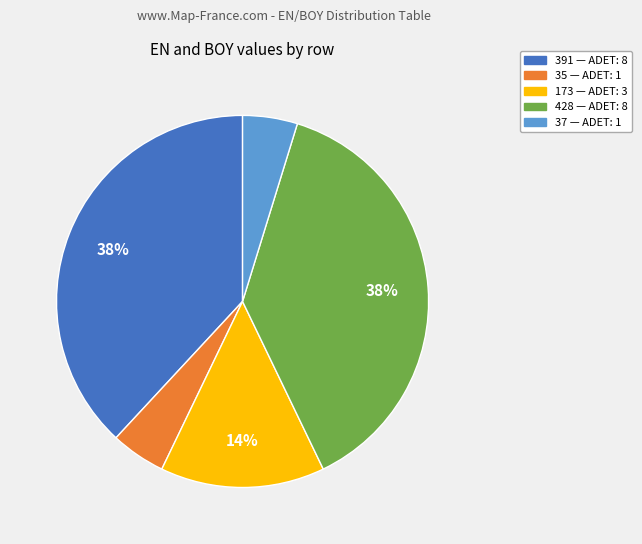

To the nearest percent, what is the difference between the largest and smallest slice percentages?

33%